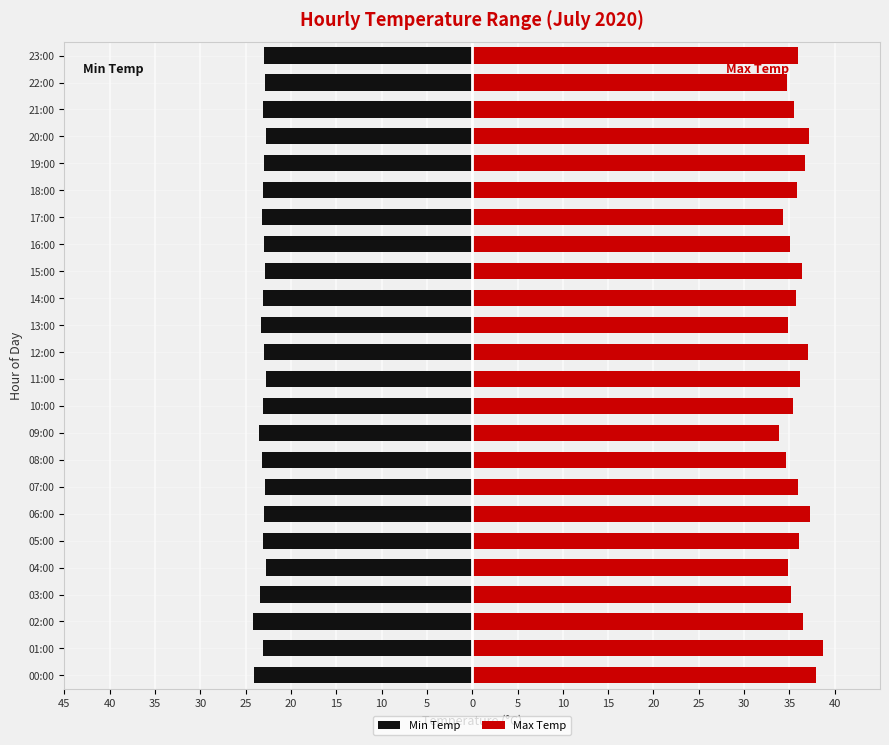

Between 20:00 and 18:00, which is larger?

20:00